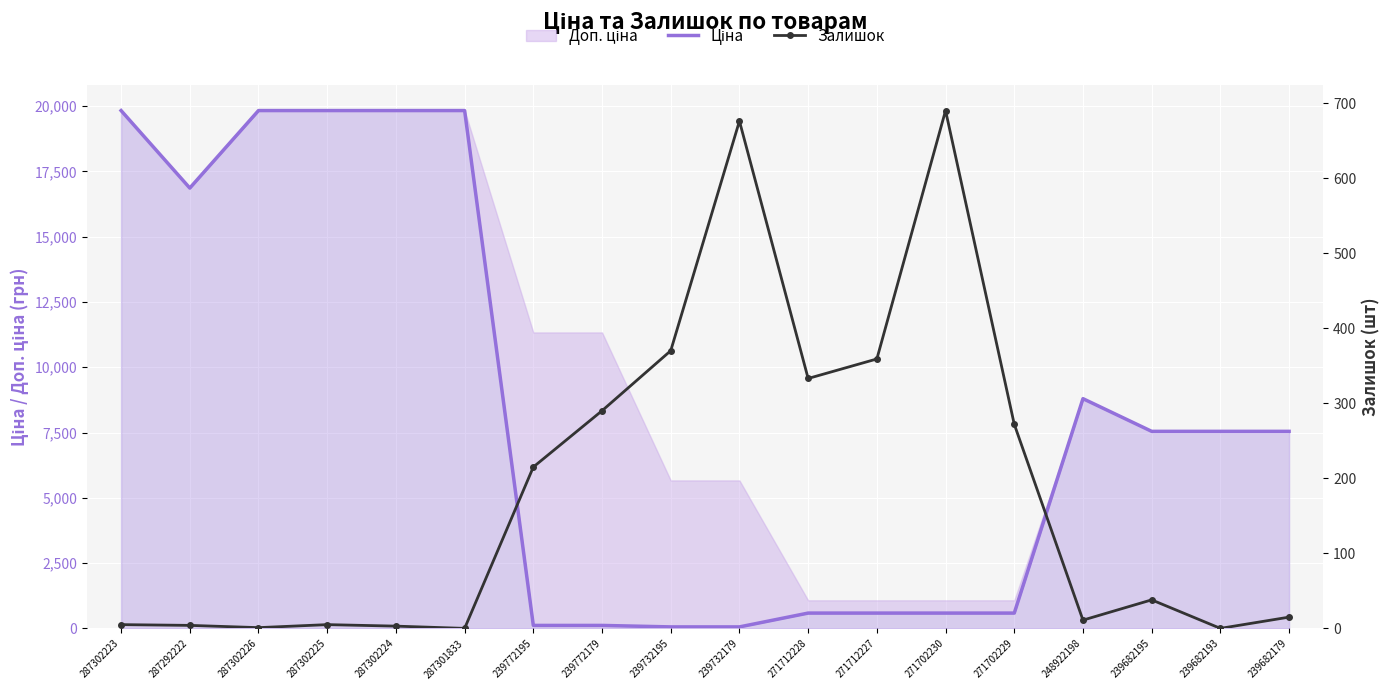

How many interior local valleys does the Ціна series have?

1